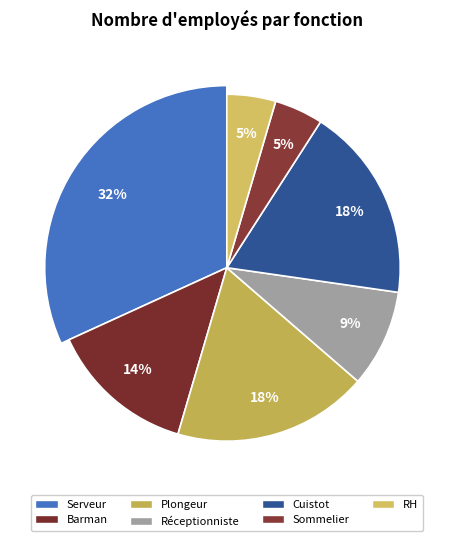

What percentage is the Barman slice, to the nearest percent?

14%